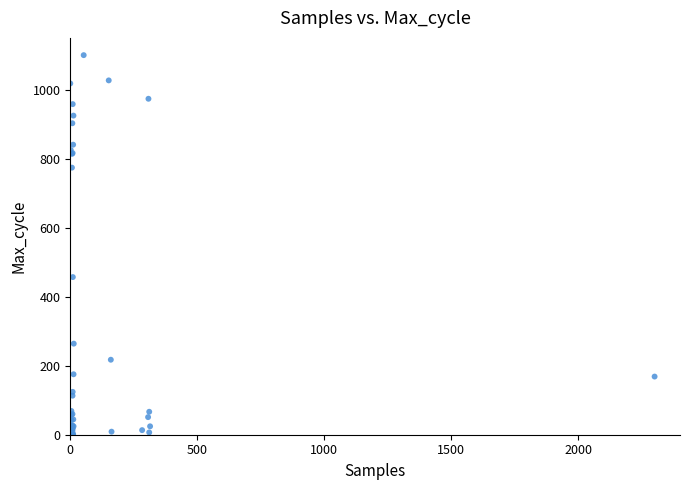

What Y value in the scatter plot is closest to 550?

456.9